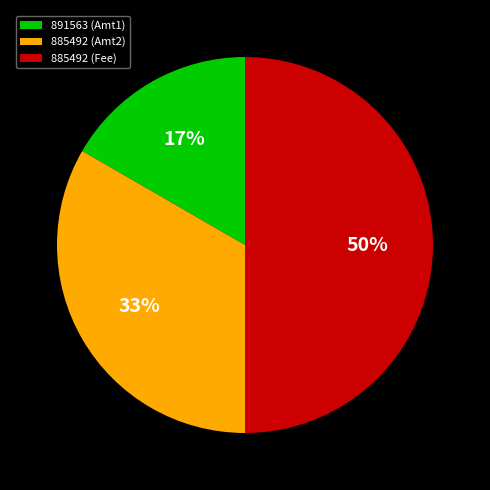

How many slices are in this pie chart?

3